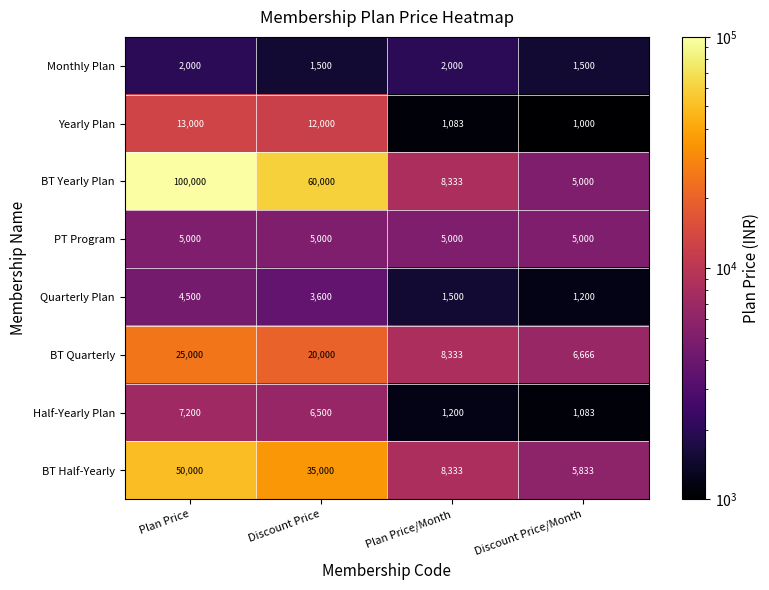

What is the average value of the Monthly Plan series?

1750